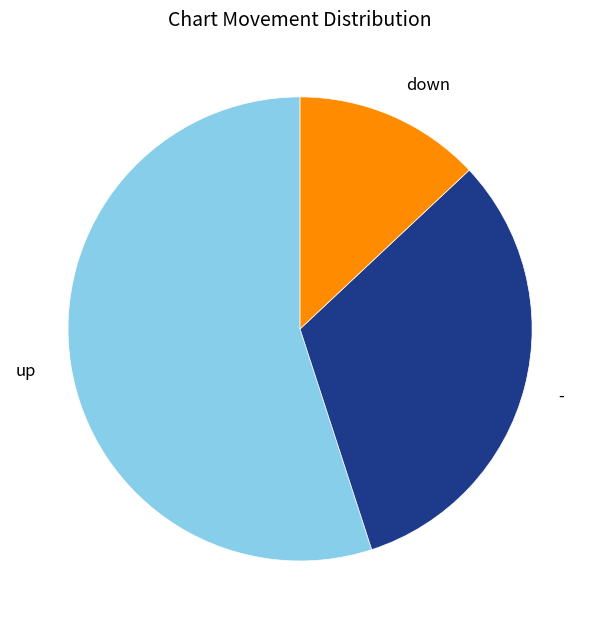

How many segments does this pie chart have?

3